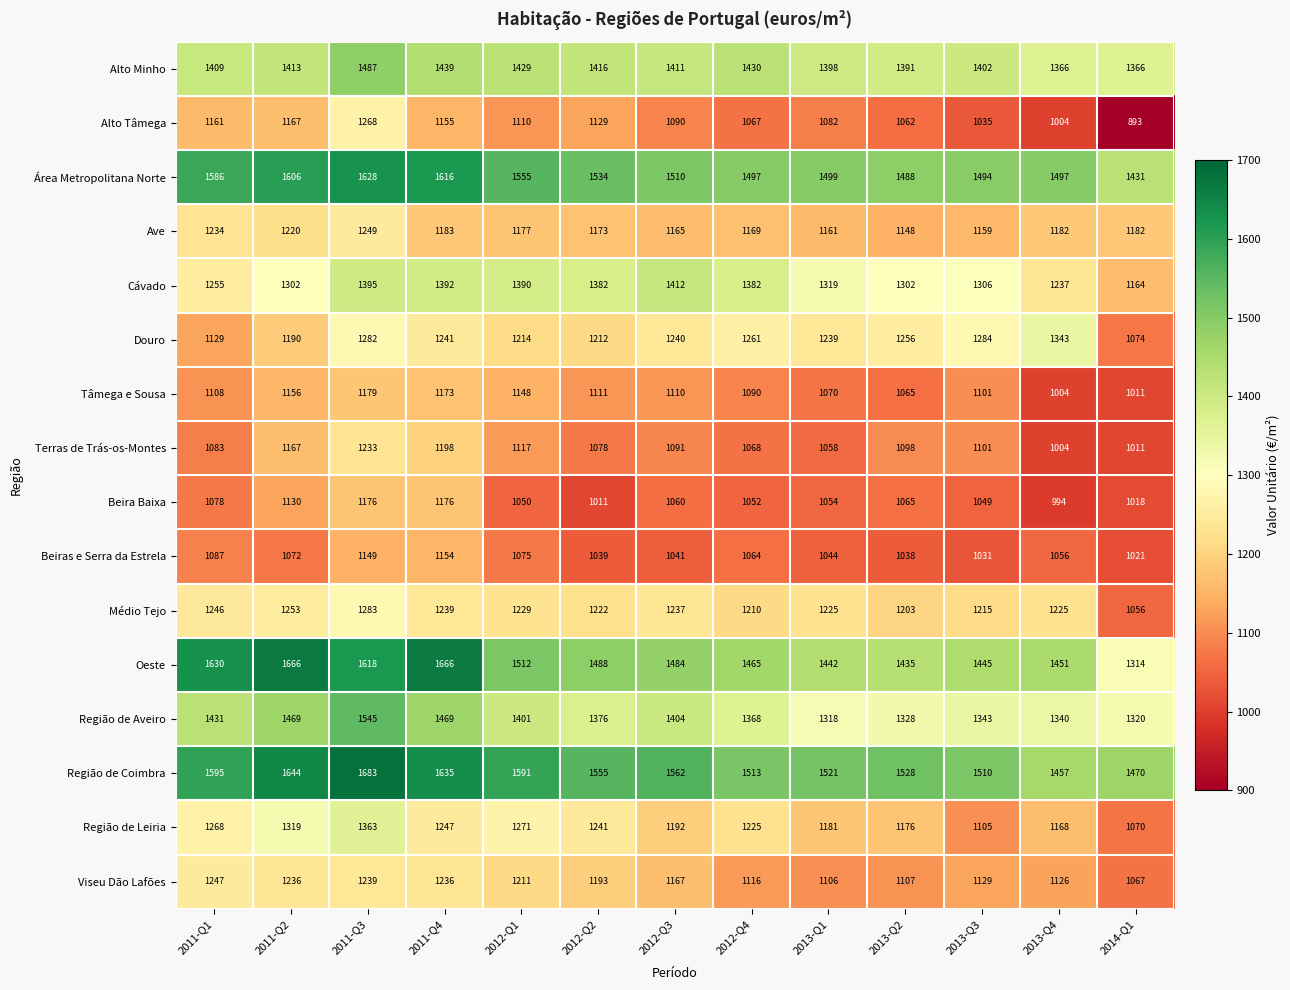

At 2012-Q1, list the series in order from largest to smallest.

Região de Coimbra, Área Metropolitana Norte, Oeste, Alto Minho, Região de Aveiro, Cávado, Região de Leiria, Médio Tejo, Douro, Viseu Dão Lafões, Ave, Tâmega e Sousa, Terras de Trás-os-Montes, Alto Tâmega, Beiras e Serra da Estrela, Beira Baixa